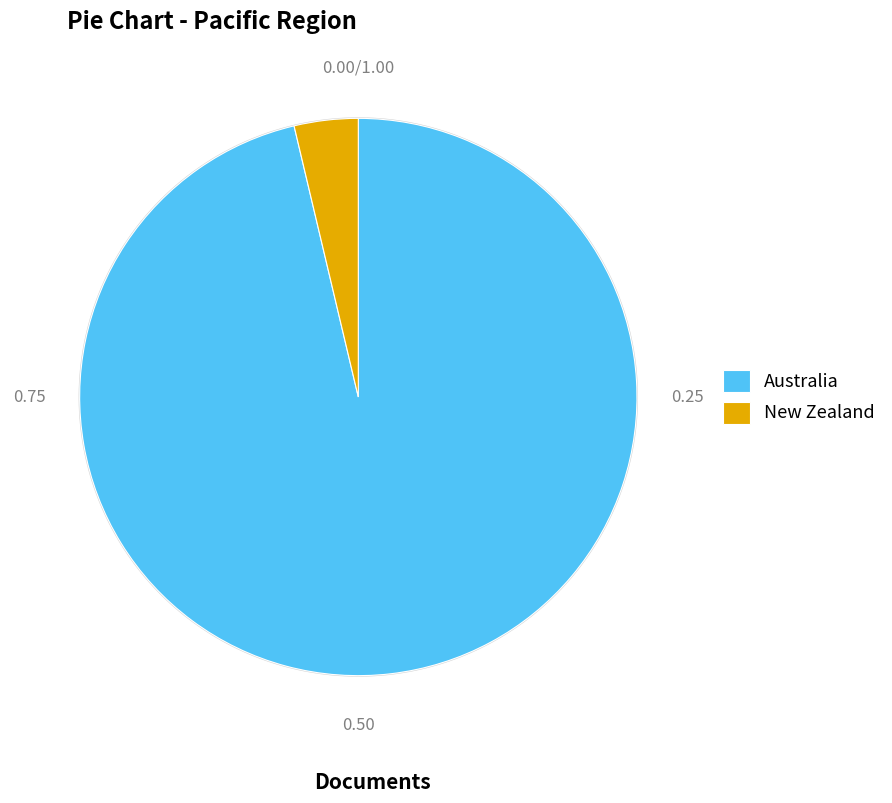

To the nearest percent, what is the difference between the largest and smallest slice percentages?

93%